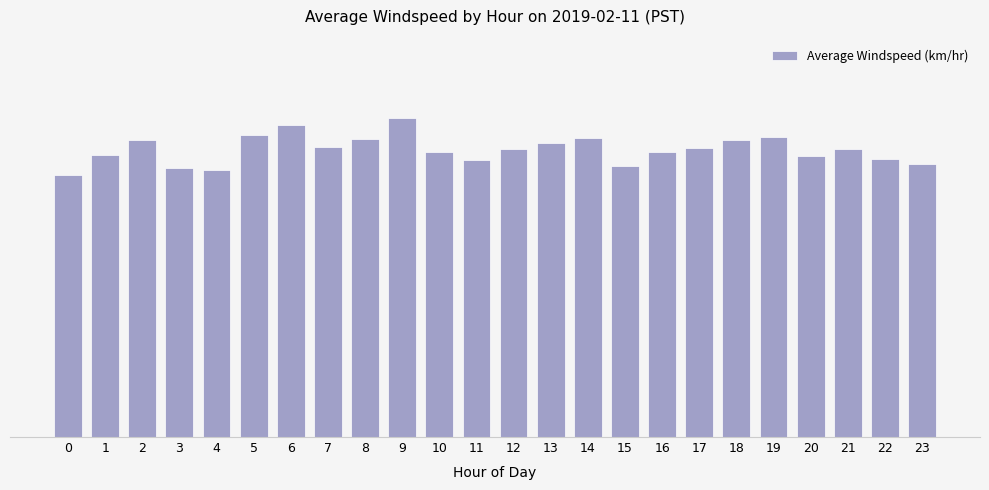

Rank the categories by value from lowest to highest.

0, 4, 3, 15, 23, 11, 22, 20, 1, 10, 16, 12, 21, 17, 7, 13, 2, 18, 8, 14, 19, 5, 6, 9